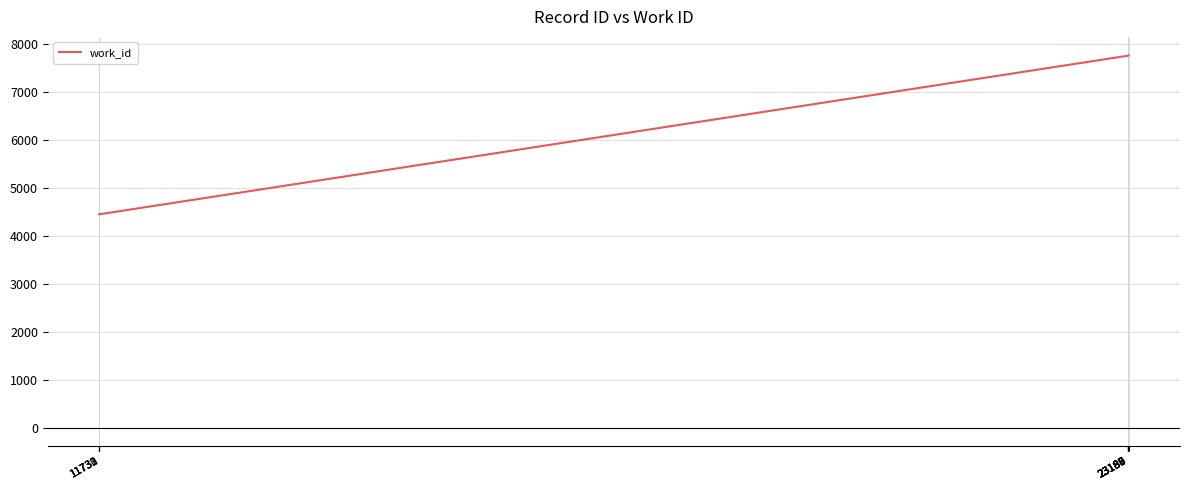

Between 11732 and 23188, which is larger?

23188